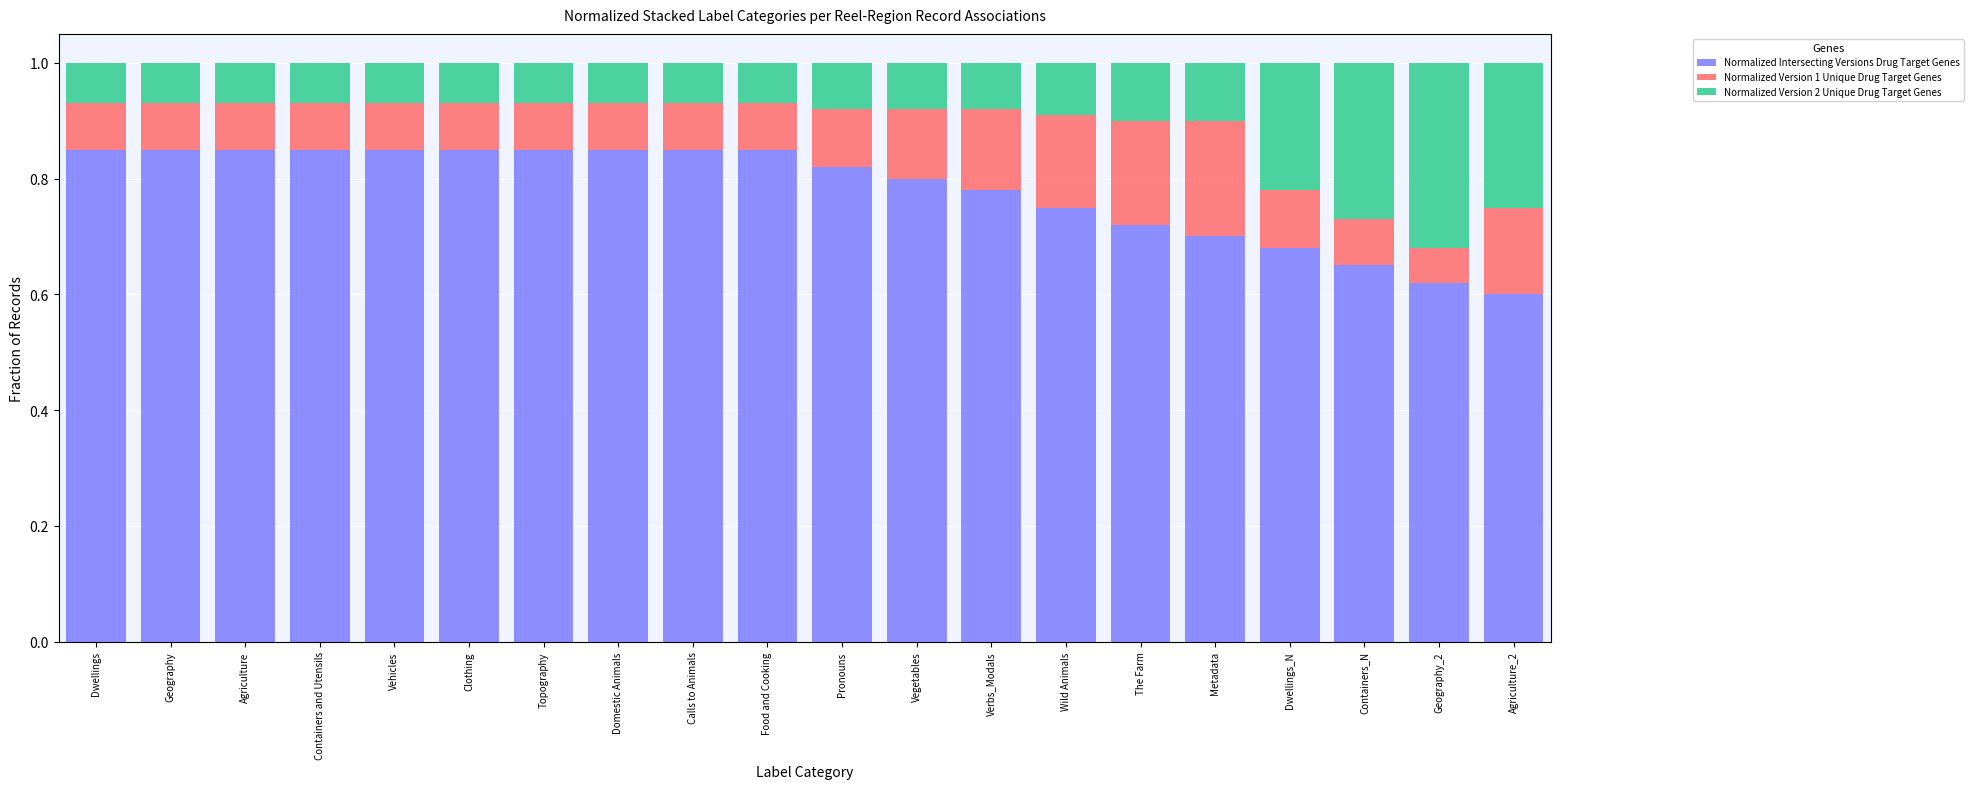

What is the total value across all series at Pronouns?

1.0